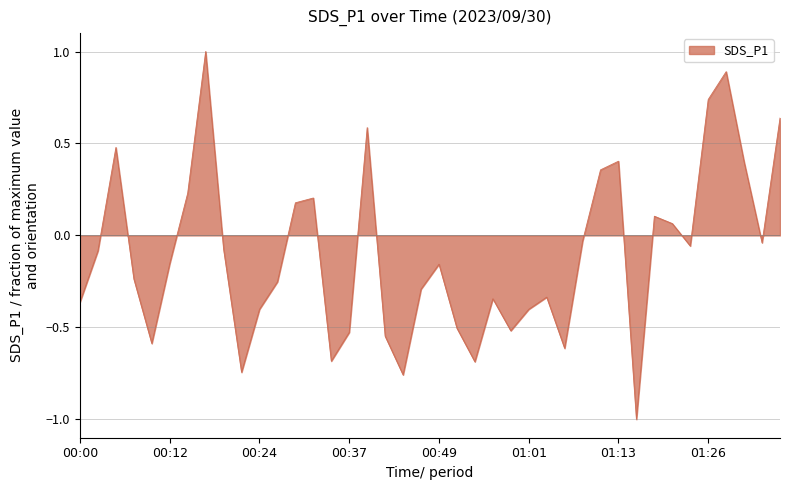

How many values are above zero?

14